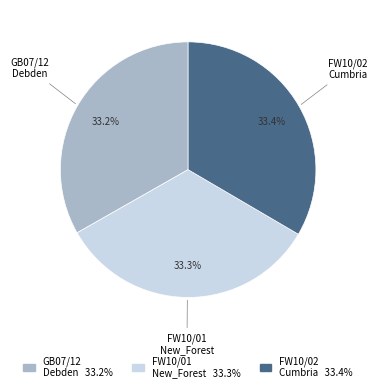

Is there any slice that represents more than half of the pie?

No